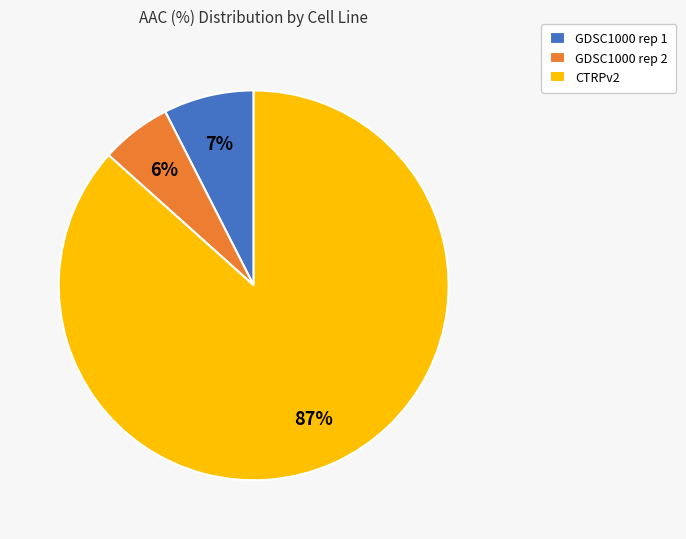

Which has a higher value, GDSC1000 rep 2 or CTRPv2?

CTRPv2